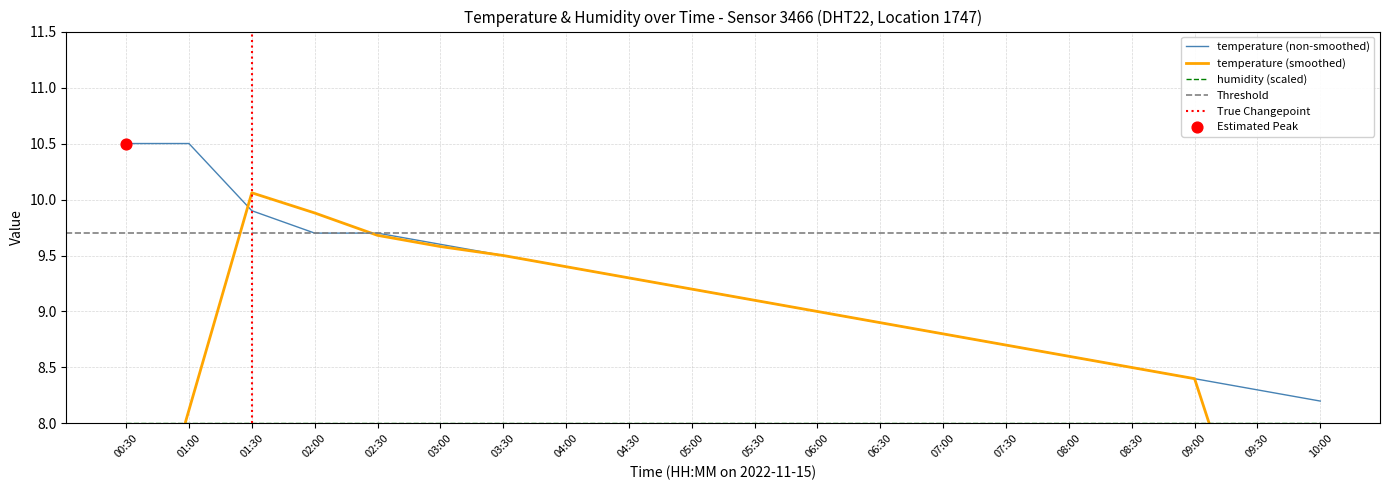

What is the lowest value of the temperature (non-smoothed) series?

8.2